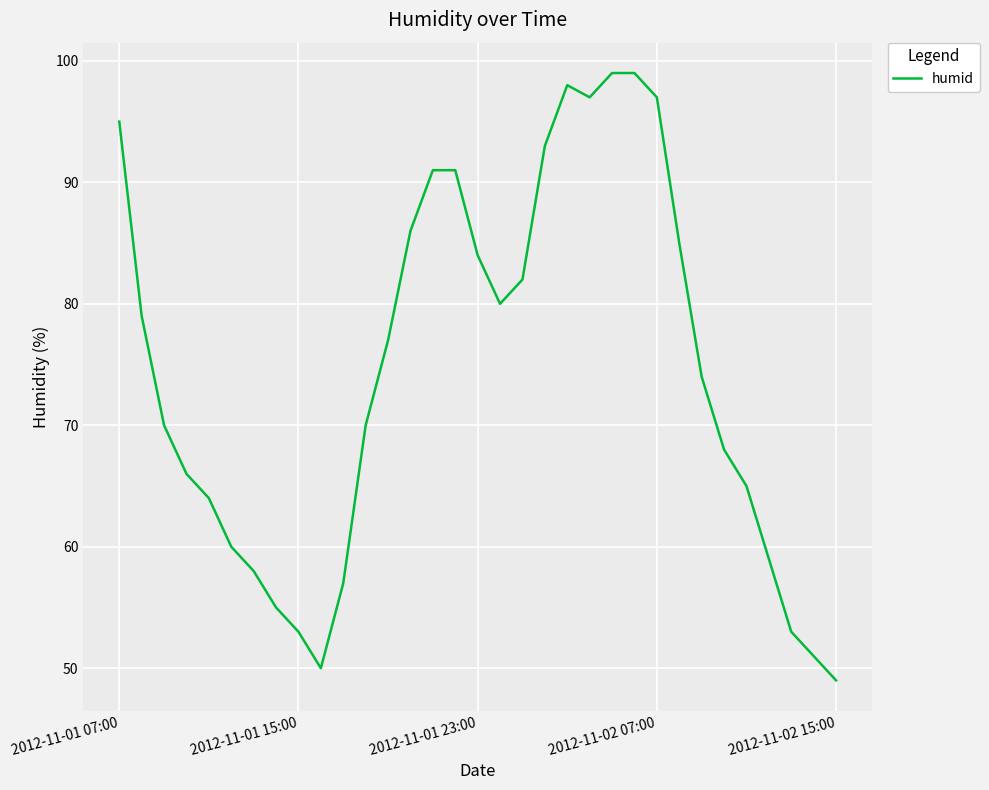

What is the greatest value displayed?

99